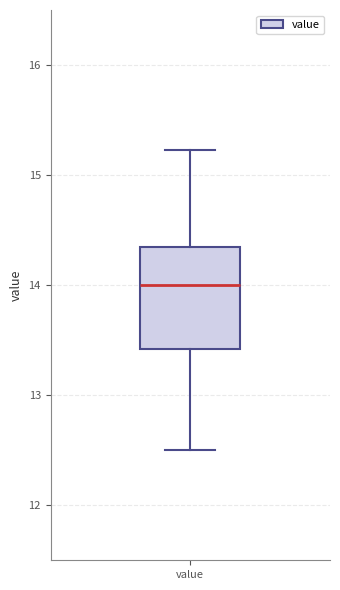

Transcribe this box plot: give where the median line is, the range the box spans, and where the two whiskers end, as read against the y-axis. The values are not printed on the chart, so give them approximately, as read against the axis.

median 14.0, box 13.4 to 14.3, whiskers 12.5 to 15.2